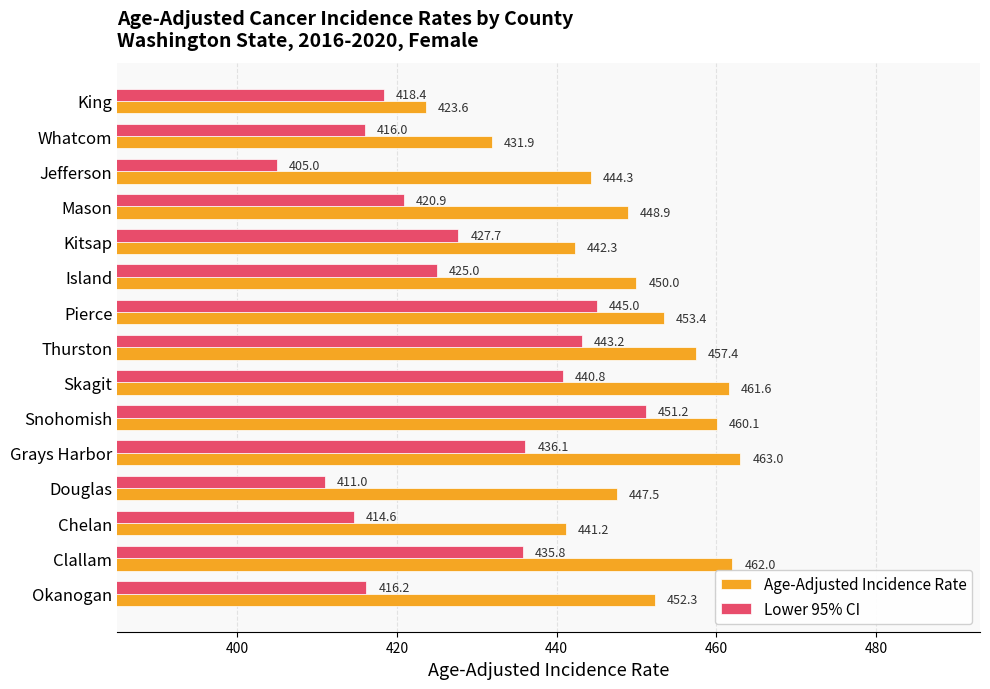

What is the spread (max minus min) of values at Skagit?

20.8